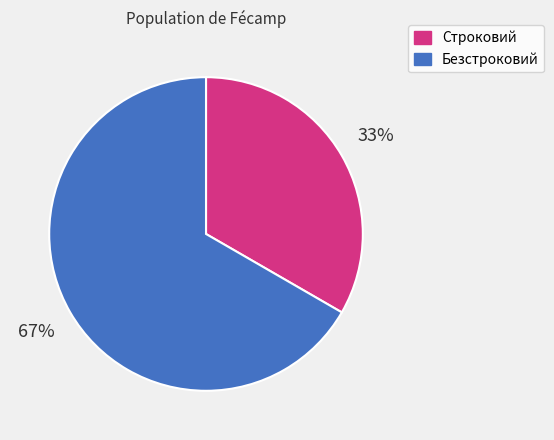

Does Строковий represent more than half of the total?

No